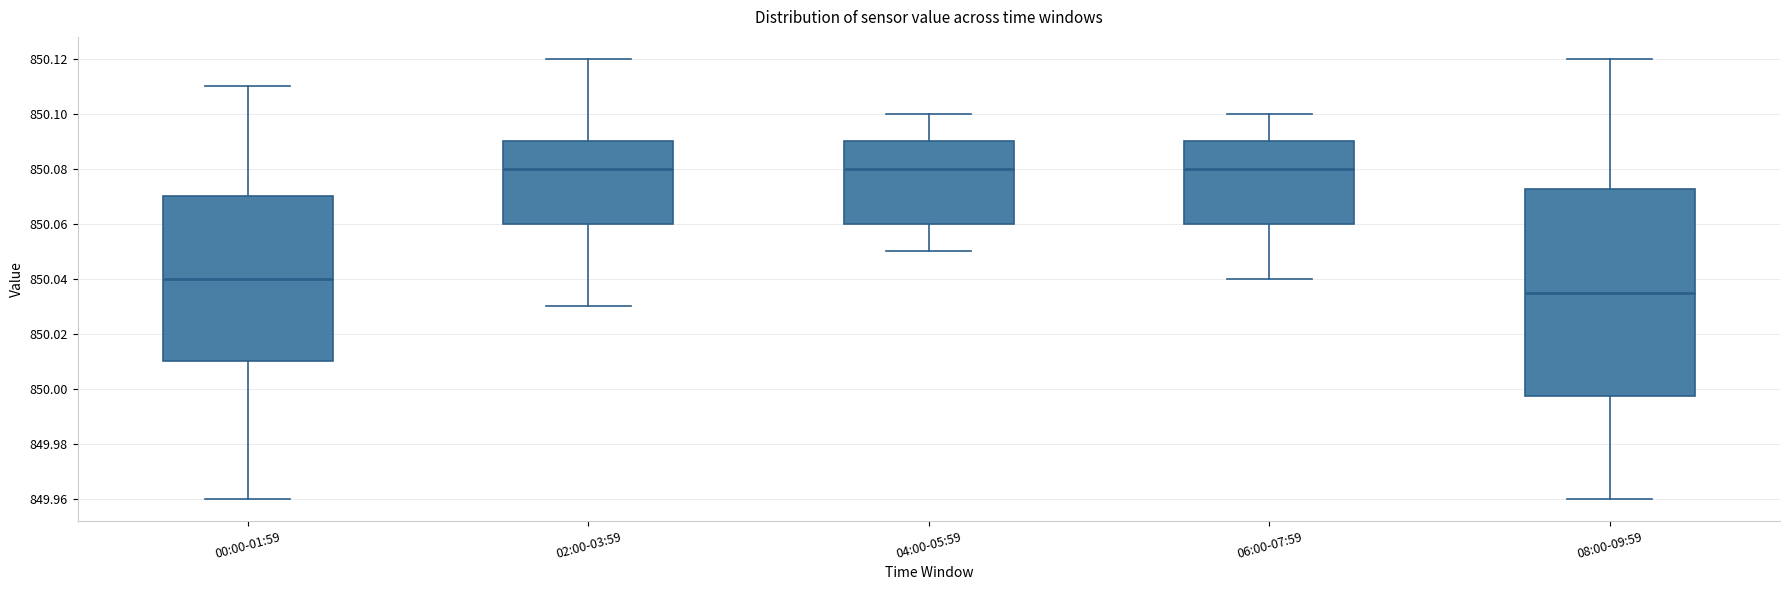

Which box is the tallest, from its lower edge to its upper edge?

08:00-09:59